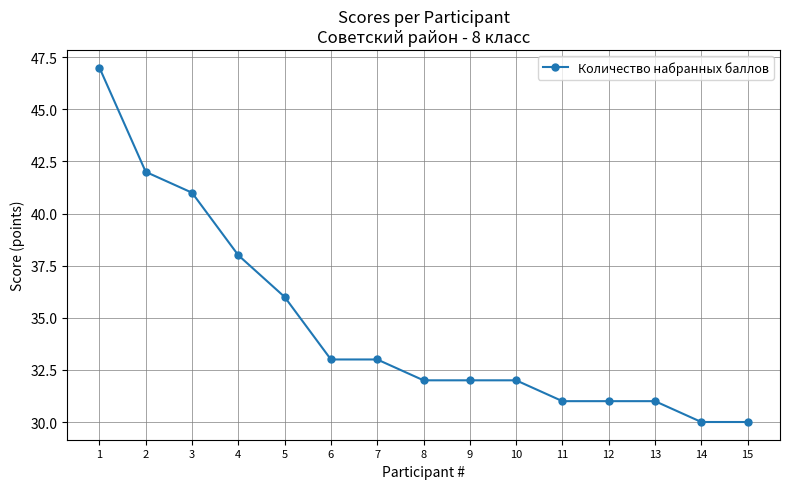

Is it true that the value at 6 is 33?

True